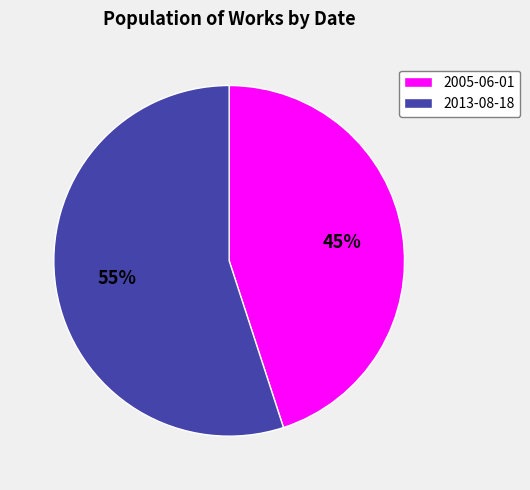

Combined, do 2005-06-01 and 2013-08-18 account for over 50%?

Yes